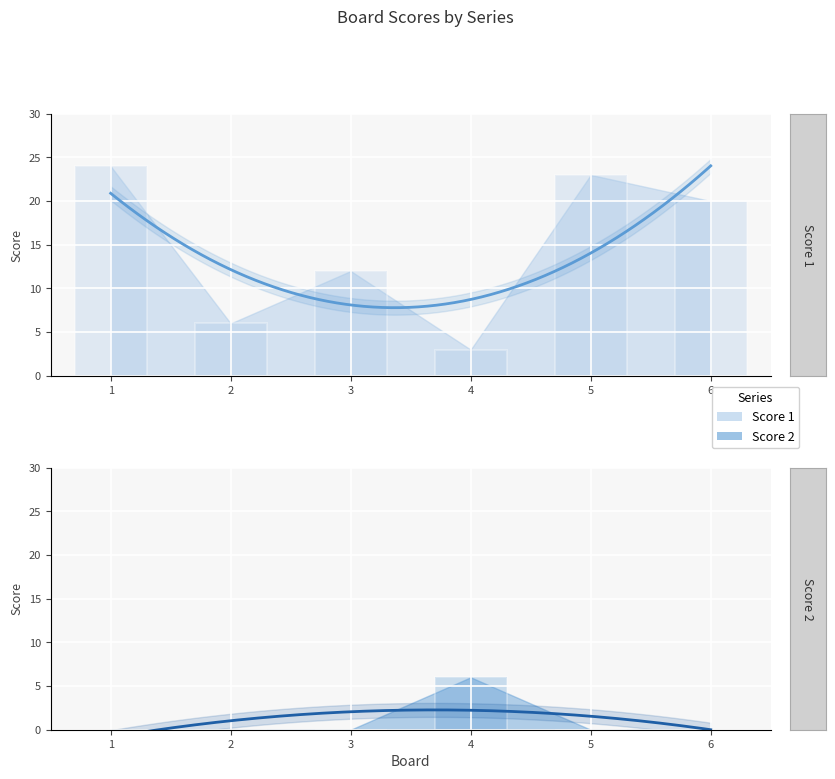

What is the difference between the maximum and second lowest values in the Score 2 series?

6